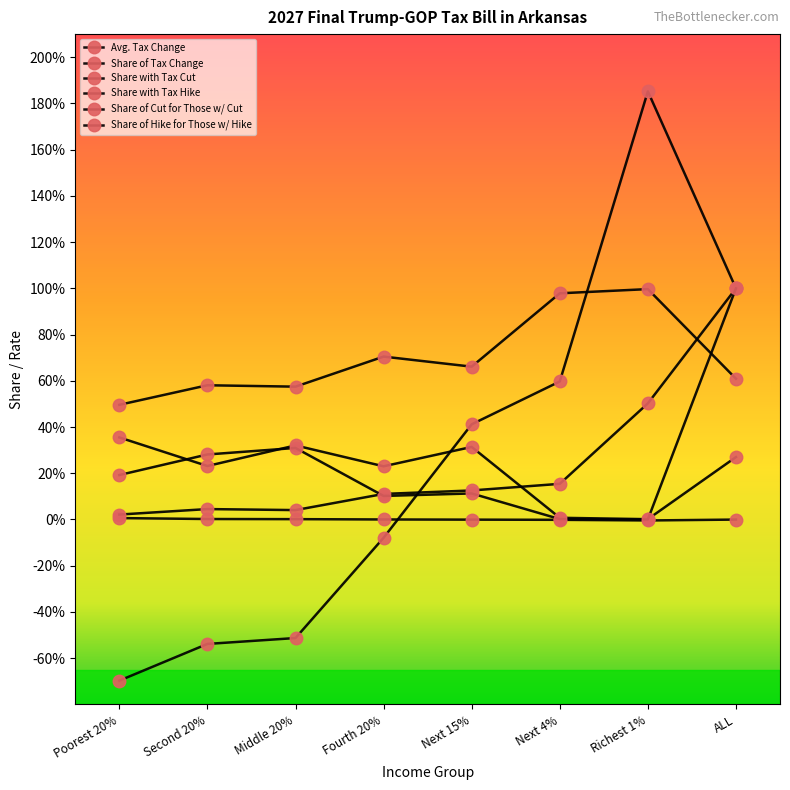

Does the chart have visible grid lines?

No